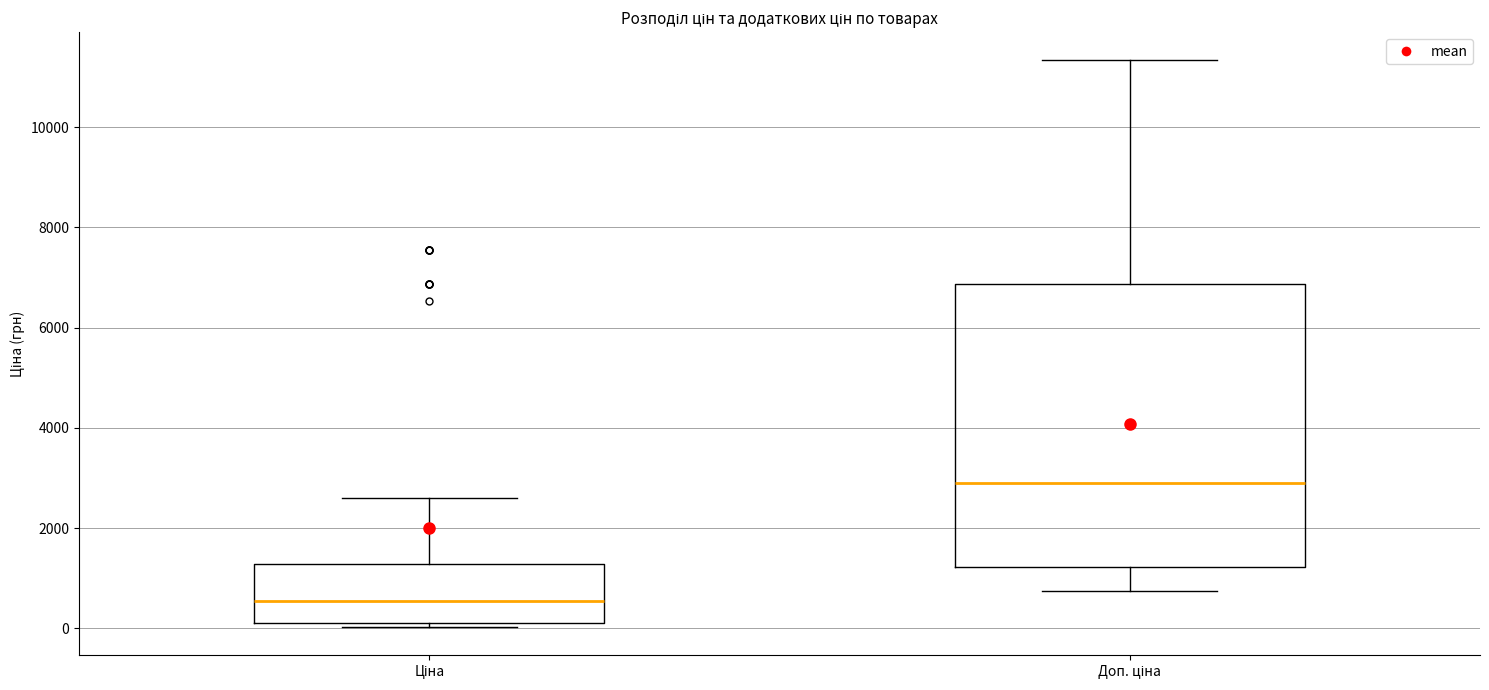

Reading left to right, read every box against the y-axis: the position of its median line, the range the box covers, and the ends of its whiskers. The values are not printed on the chart, so give them approximately, as read against the axis.

Ціна: median 600, box 200 to 1200, whiskers 0 to 2600
Доп. ціна: median 2800, box 1200 to 6800, whiskers 800 to 11400